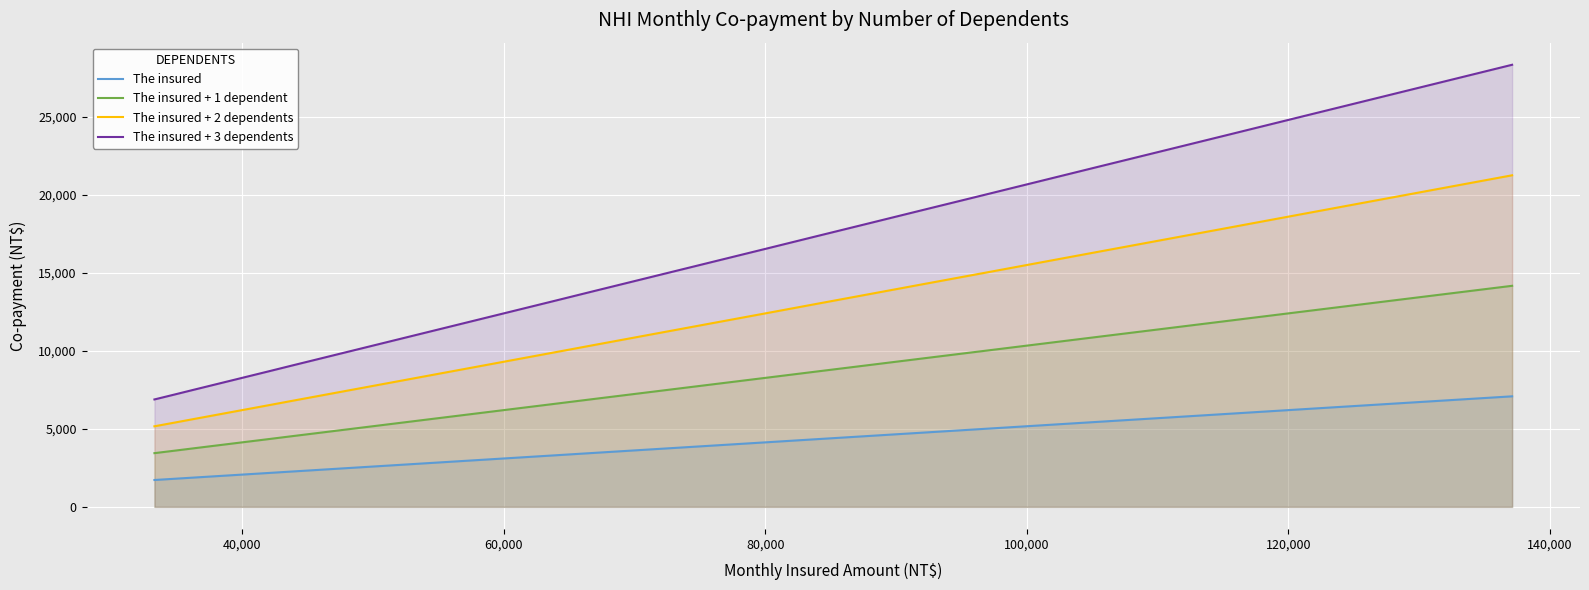

List the series in order of their peak value, highest first.

The insured + 3 dependents, The insured + 2 dependents, The insured + 1 dependent, The insured